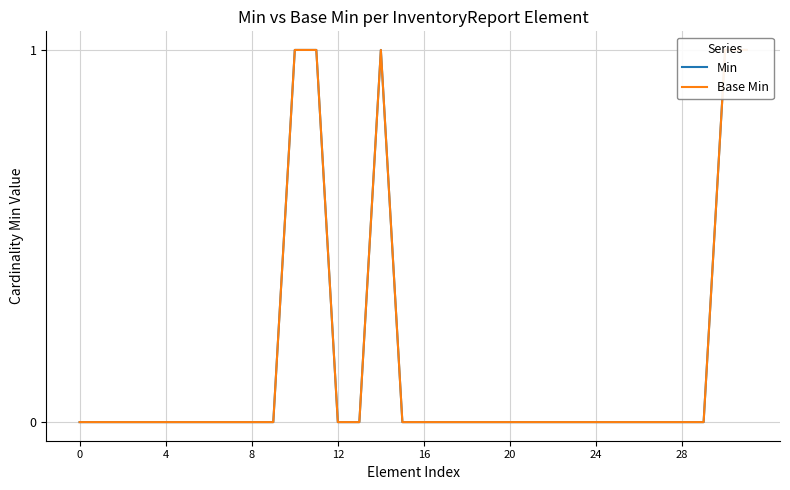

What is the sum of all Min values?

5